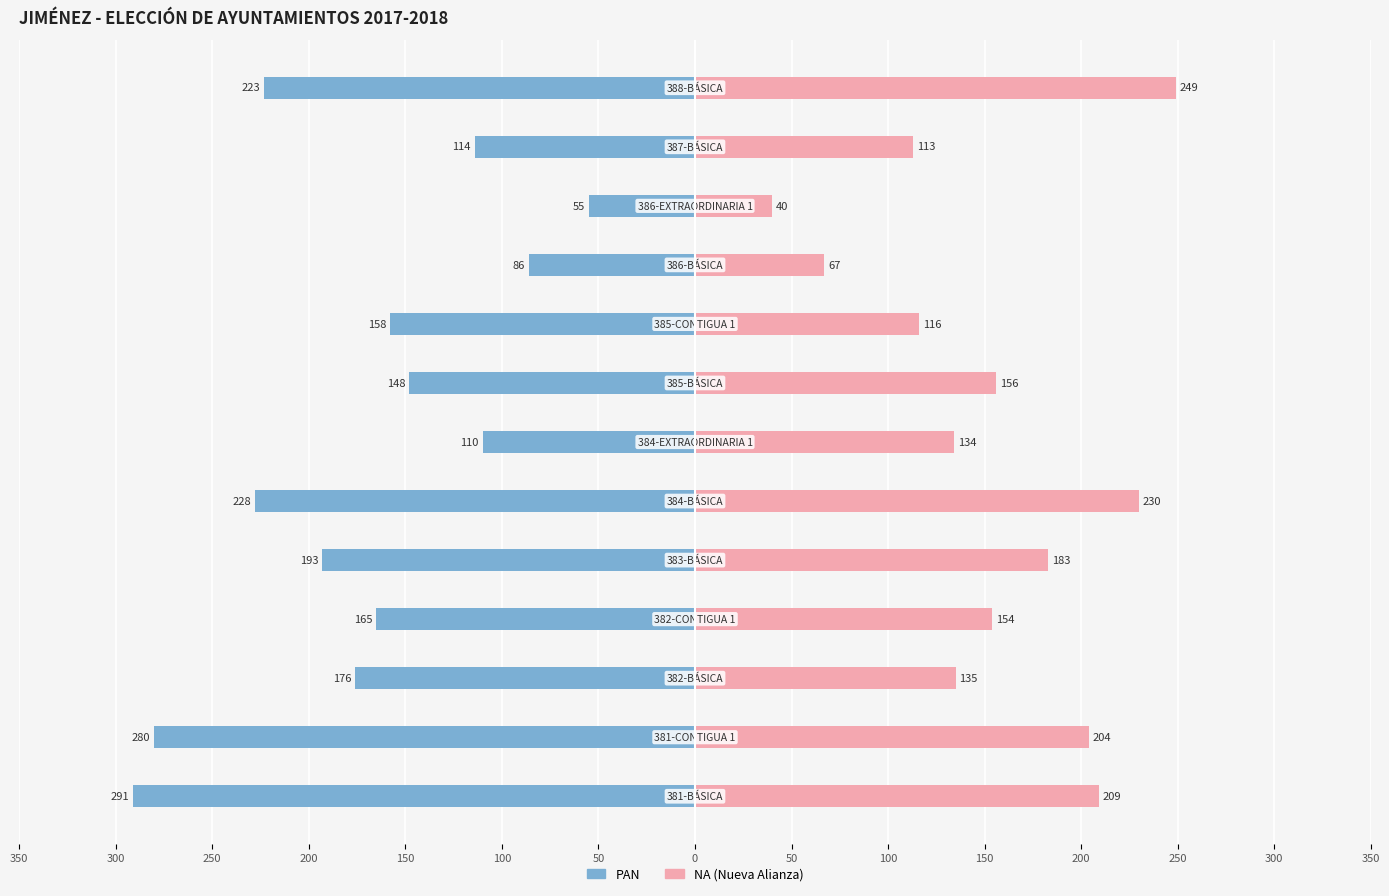

What is the average value of the PAN series?

-171